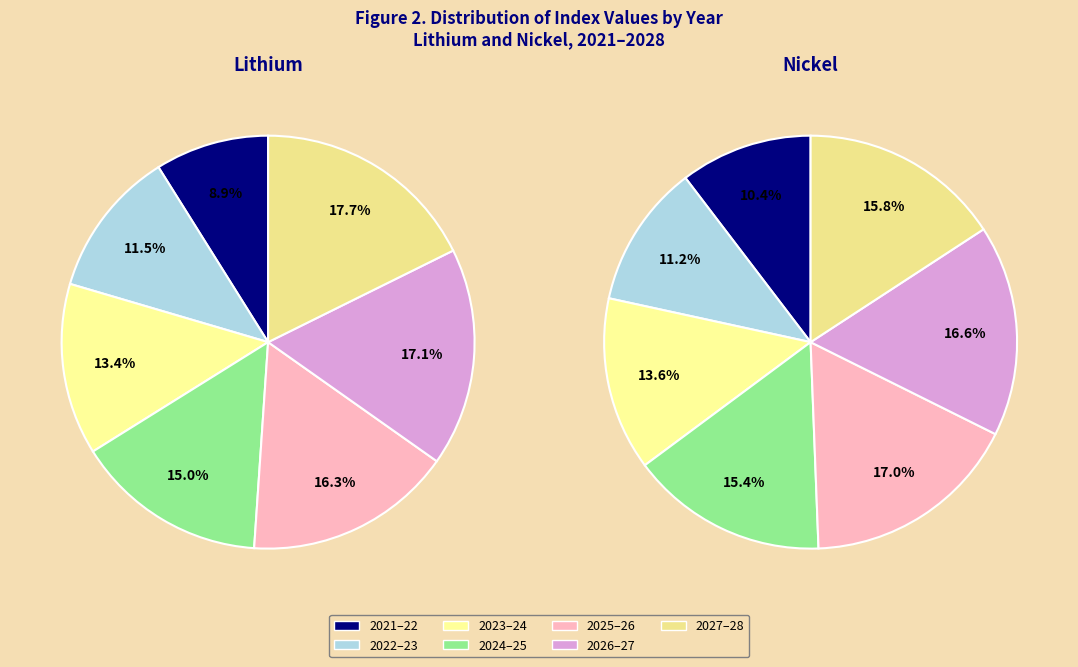

Which category has the biggest portion of the pie?

2027–28